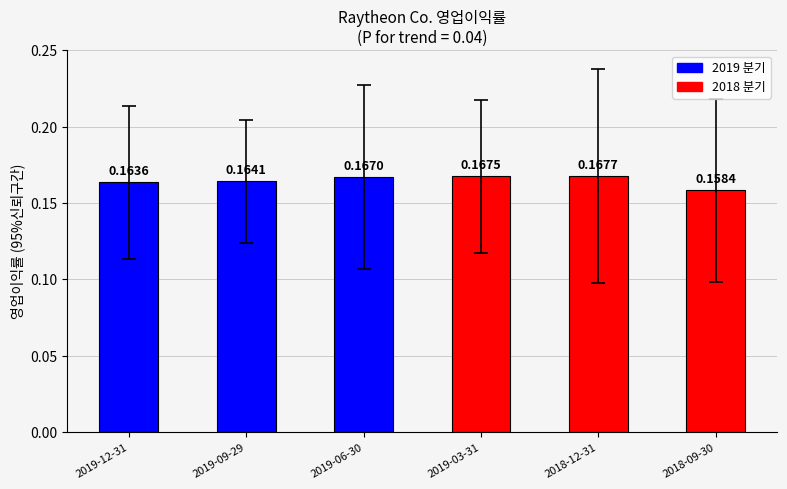

List the labels in order of value, largest first.

2018-12-31, 2019-03-31, 2019-06-30, 2019-09-29, 2019-12-31, 2018-09-30